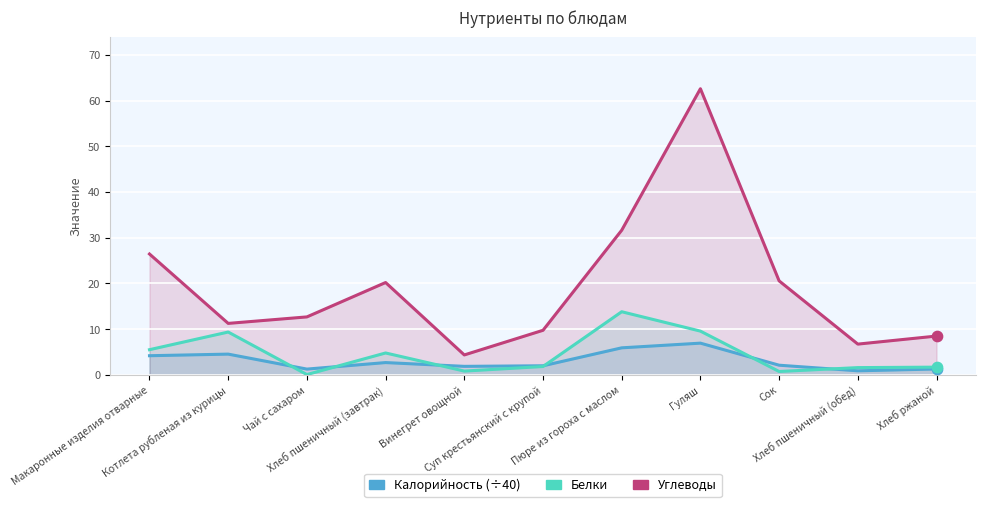

Which series has the largest total across all categories?

Углеводы